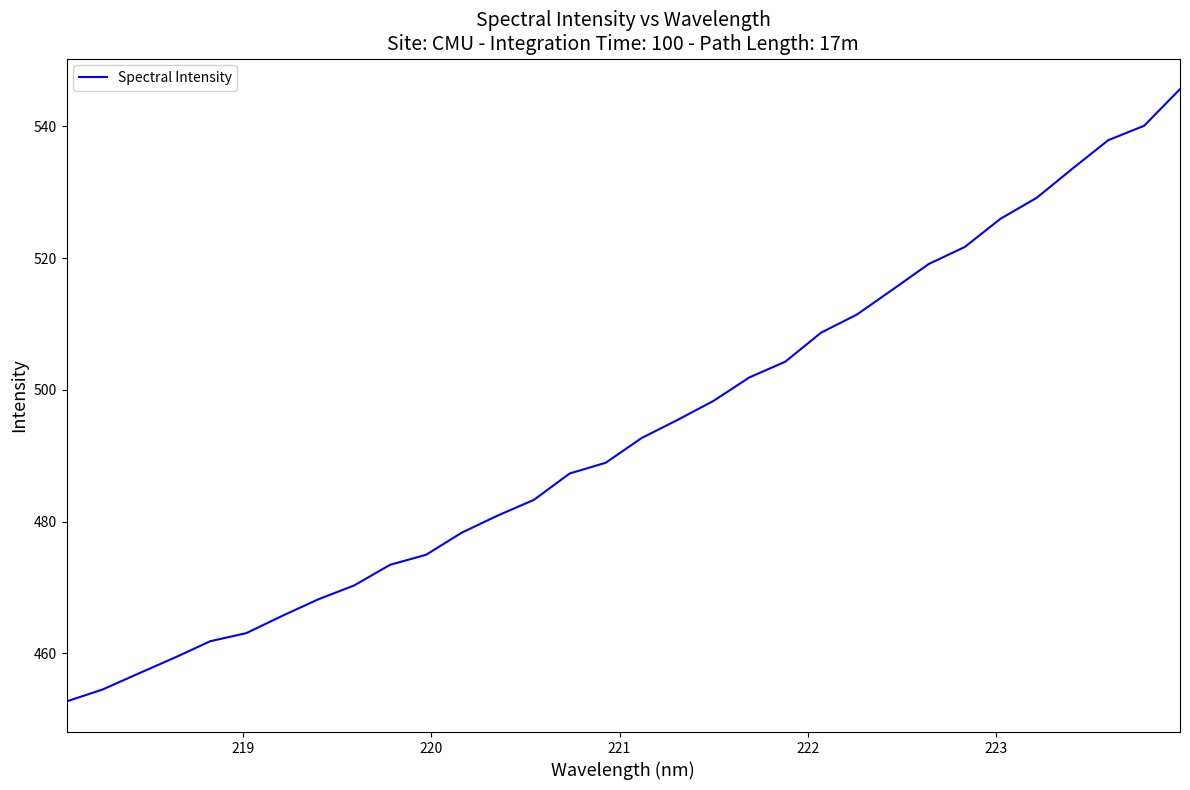

What is the difference between the maximum and minimum values?

92.9